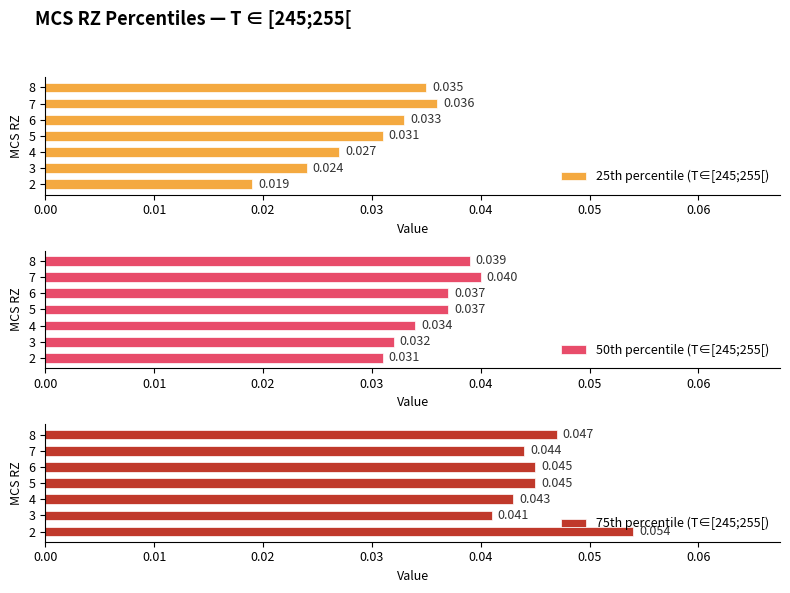

Is it true that 25th percentile (T∈[245;255[) equals 0.0 at 7?

True